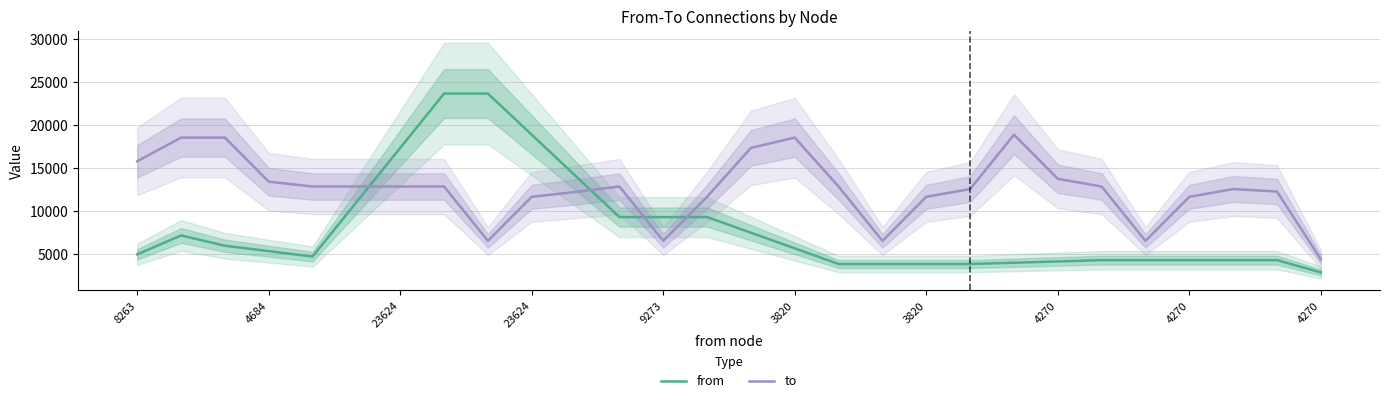

What is the maximum value shown in the chart?

23624.0